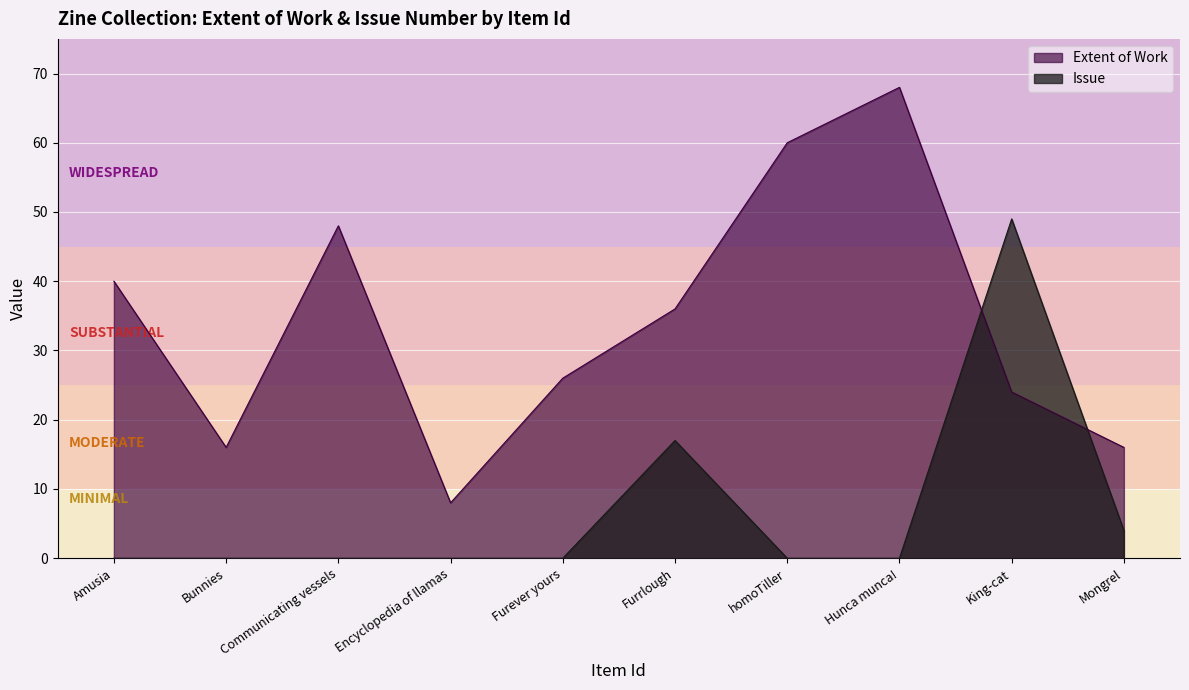

What are all the series names shown in the legend?

Extent of Work, Issue